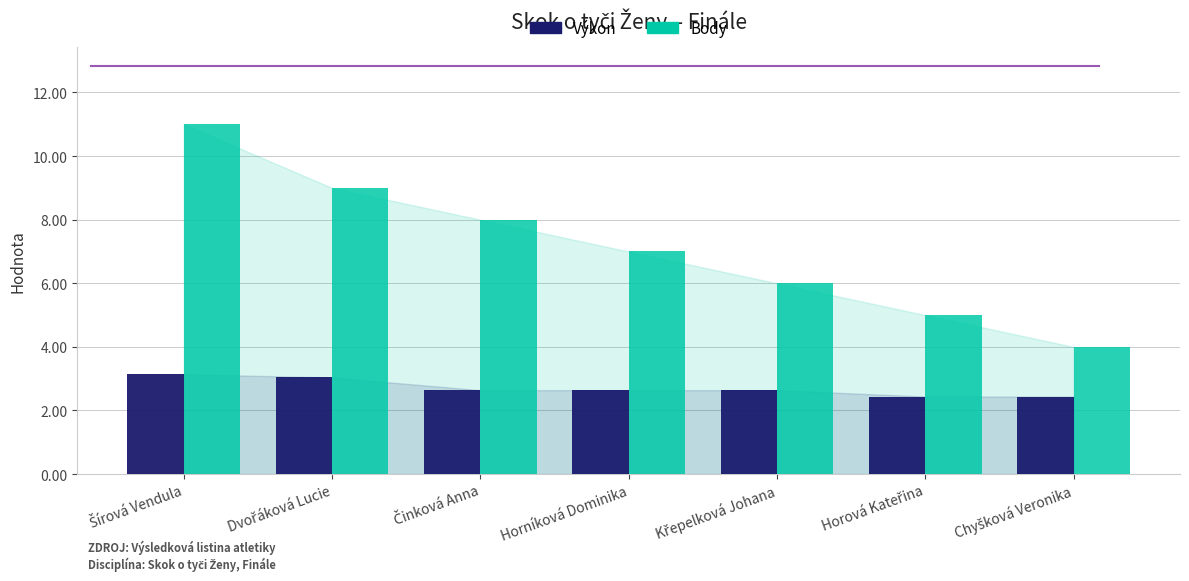

The Body series shows 7.0 at Horníková Dominika. True or false?

True